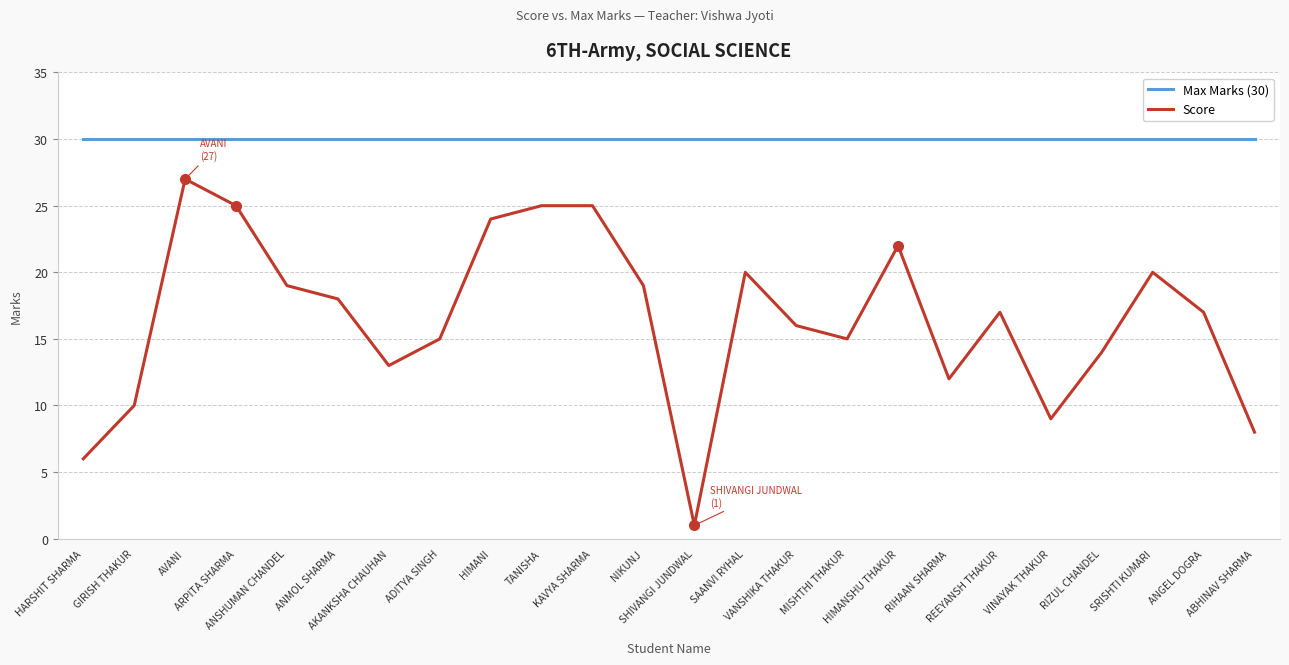

Reading right to left, list all the values displayed in this chart.

Max Marks (30): 30	30	30	30	30	30	30	30	30	30	30	30	30	30	30	30	30	30	30	30	30	30	30	30
Score: 8	17	20	14	9	17	12	22	15	16	20	1	19	25	25	24	15	13	18	19	25	27	10	6